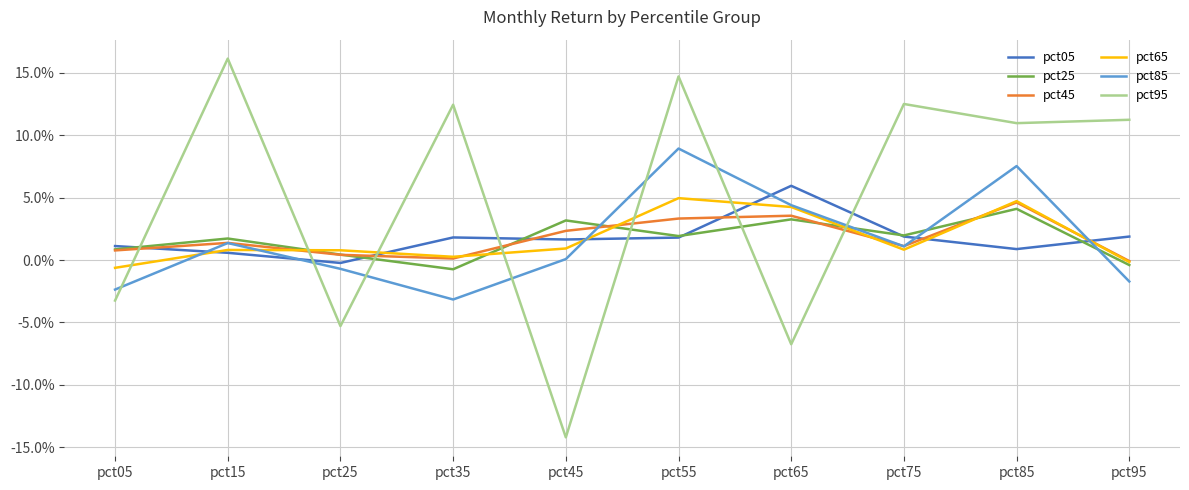

Where is pct25 nearest to the value 0?

pct95